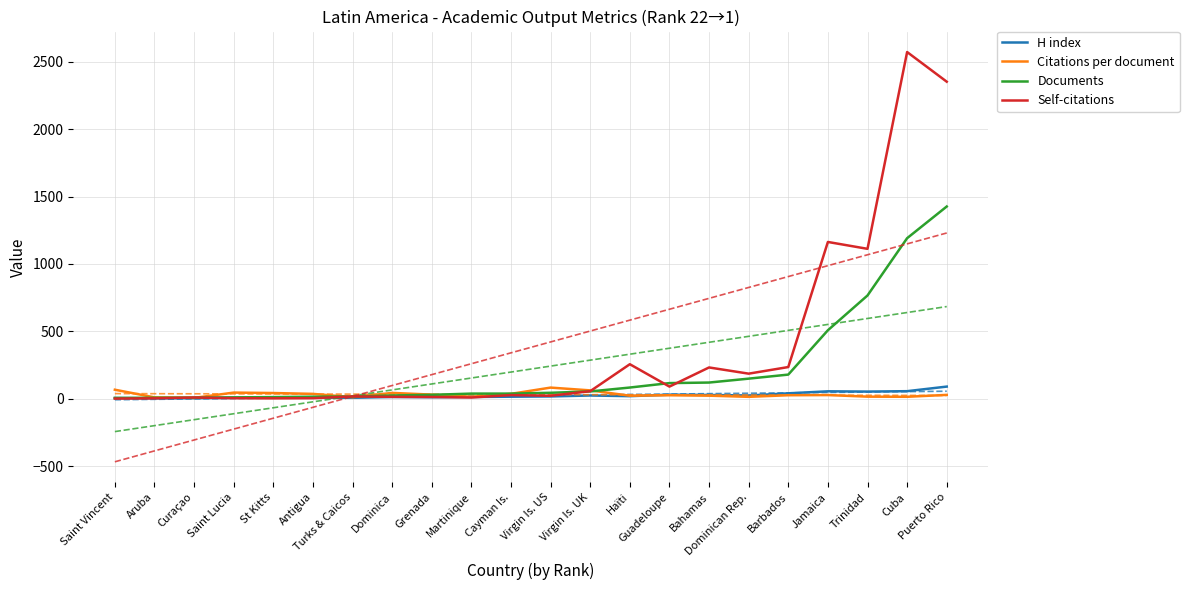

What is the greatest value displayed?

2572.0